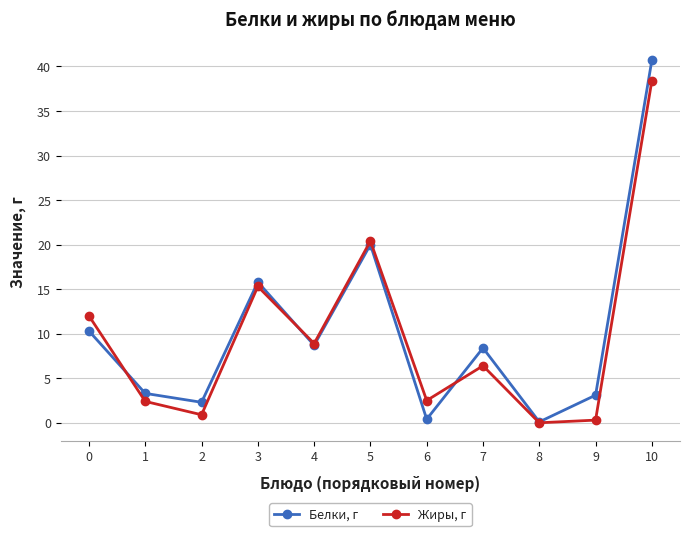

What is the total value across all series at 4?

17.6